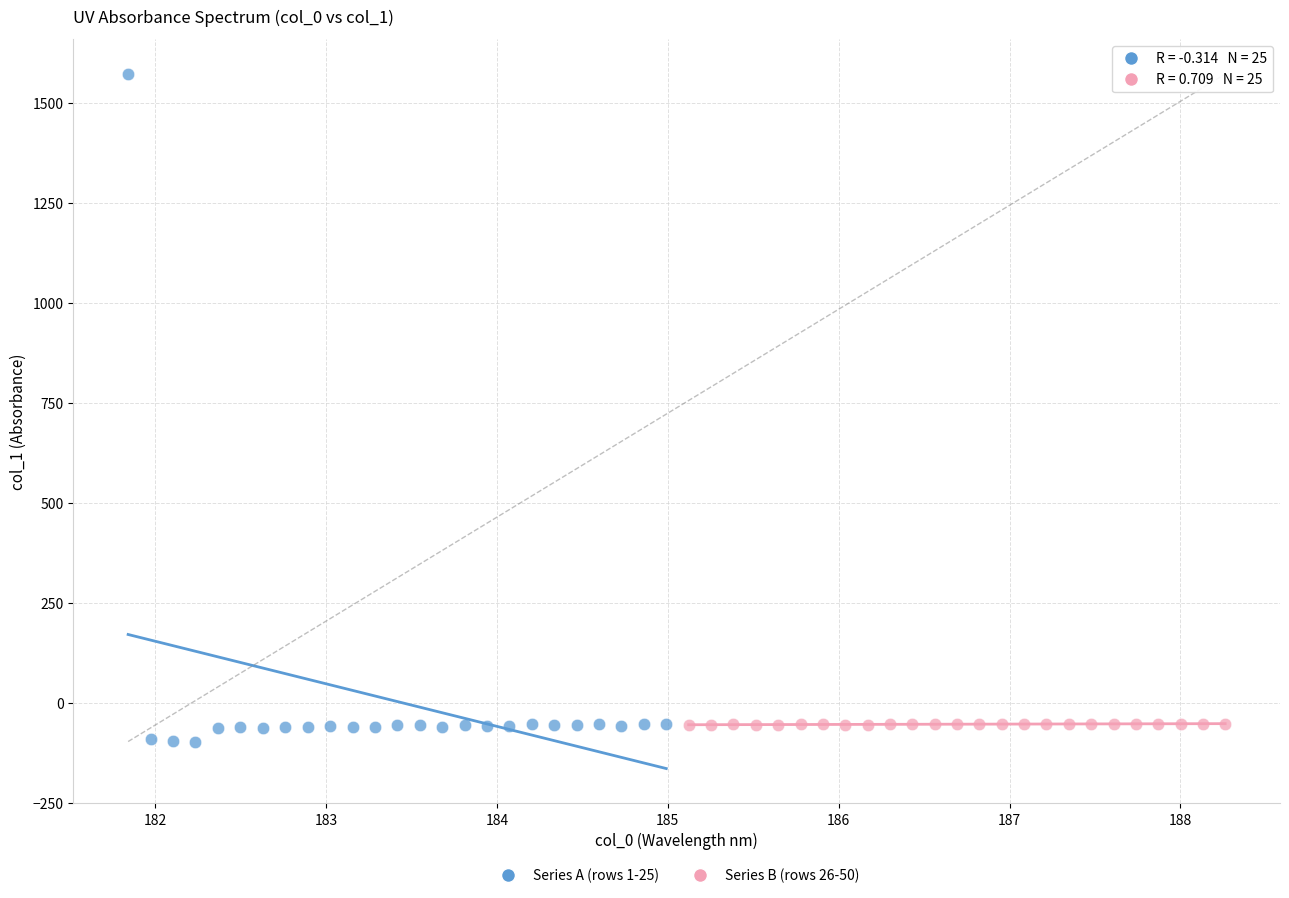

What are all the series names shown in the legend?

Series A (rows 1-25), Series B (rows 26-50)